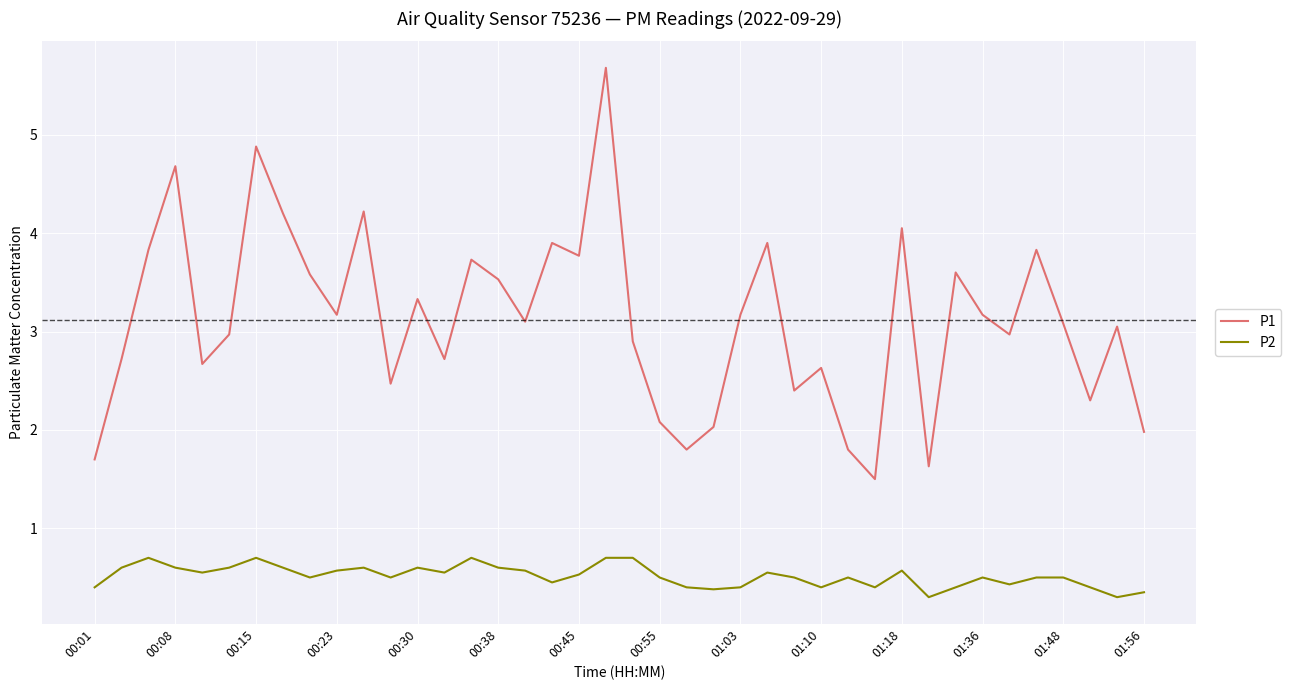

List the series in order of their peak value, highest first.

P1, P2